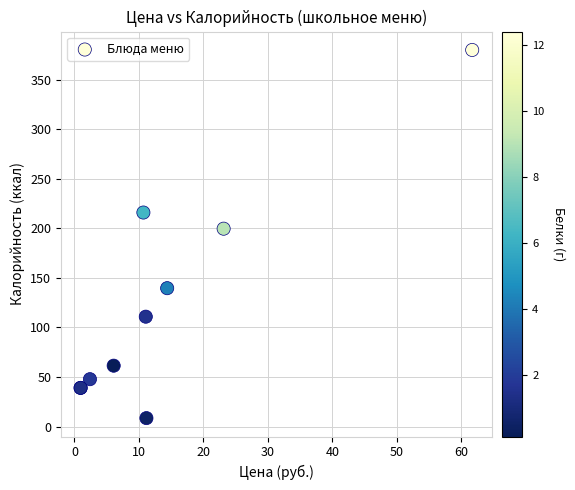

What Y value in the scatter plot is closest to 194?

199.6